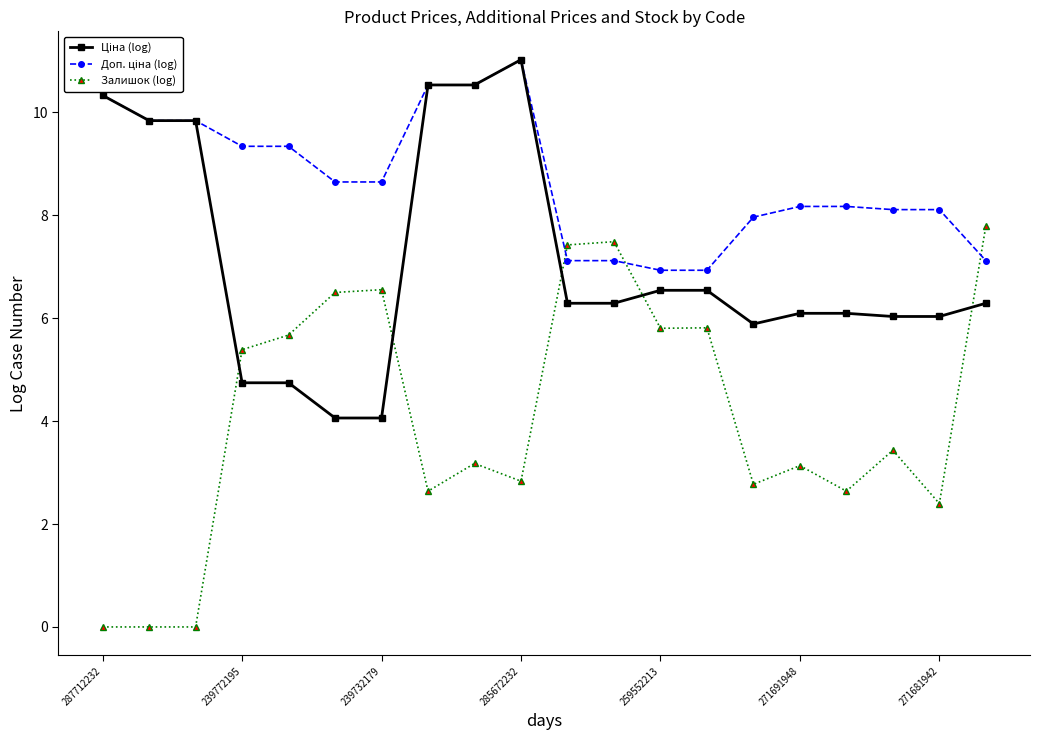

What is the maximum value shown in the chart?

11.0